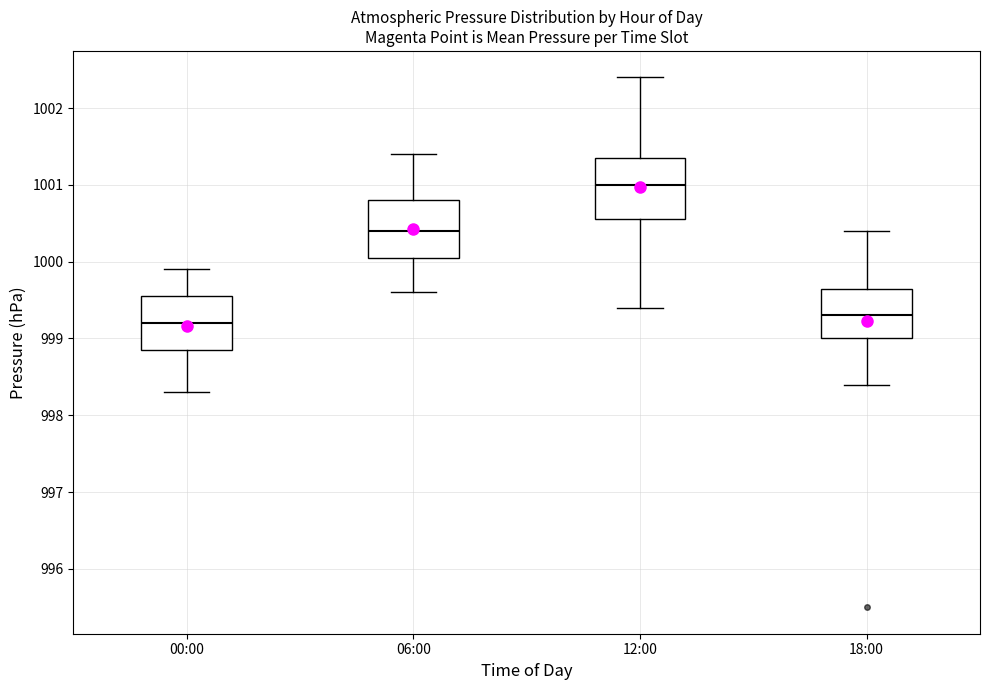

Where does the lower whisker of the box for 12:00 end on the y-axis? The values are not printed on the chart, so give them approximately, as read against the axis.

999.4